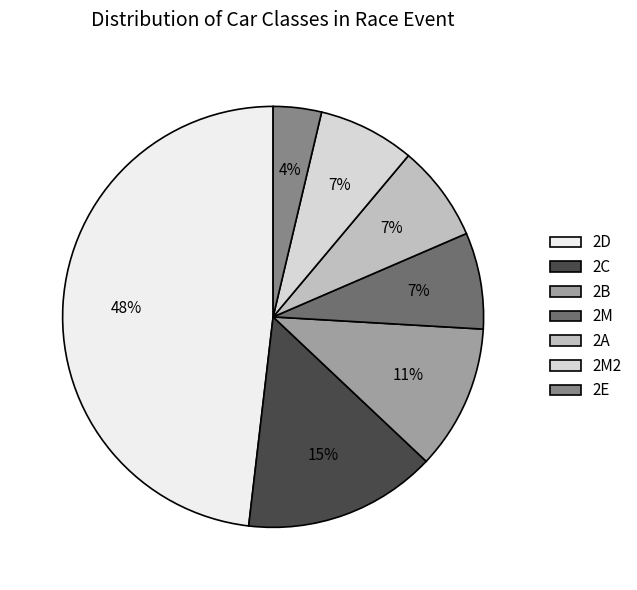

Is it true that 2C is 27% of the pie?

False